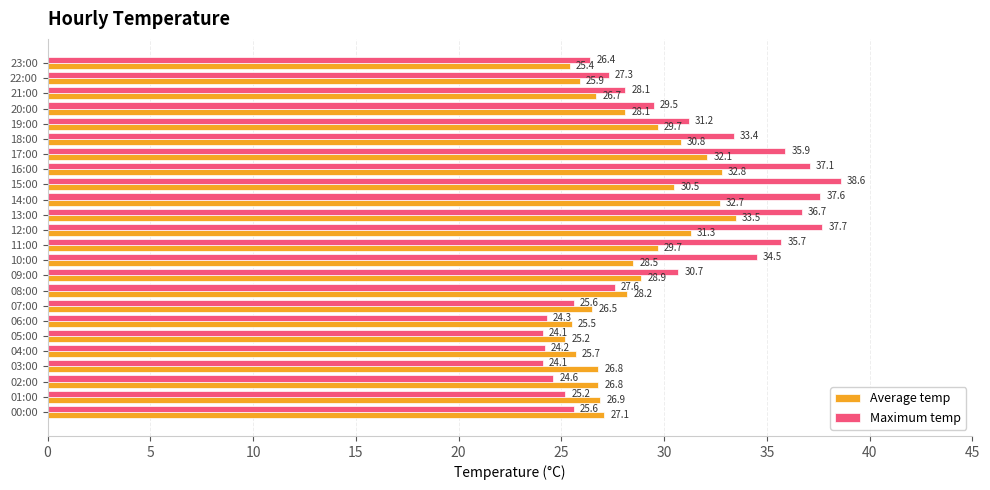

Where is Average temp nearest to the value 29?

09:00